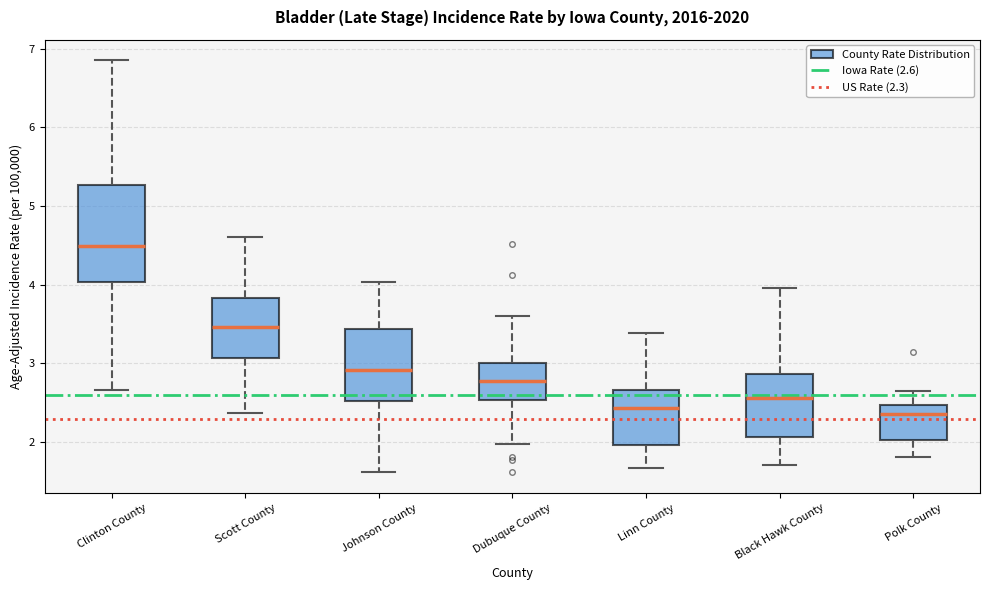

Where does the median line of the box for Polk County sit on the y-axis? The values are not printed on the chart, so give them approximately, as read against the axis.

2.4